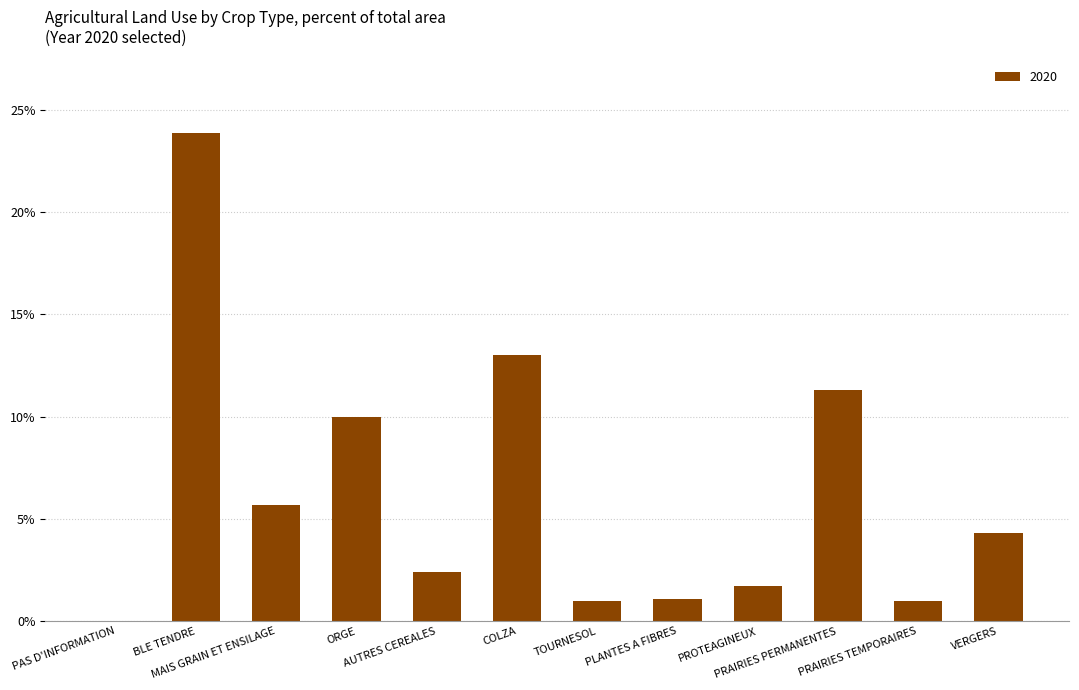

What is the sum of all values?

75.4